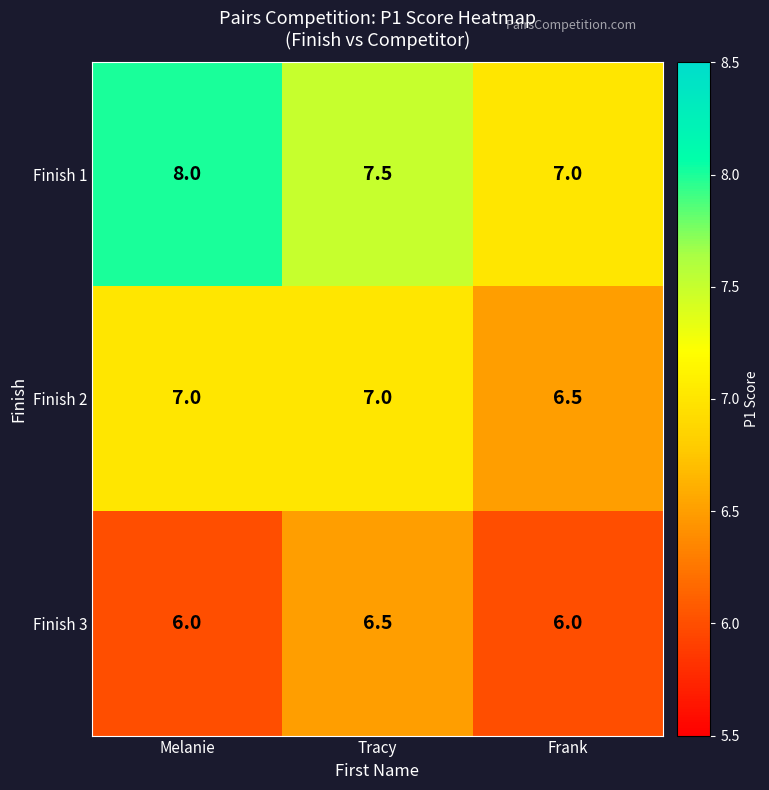

What is the greatest value displayed?

8.0